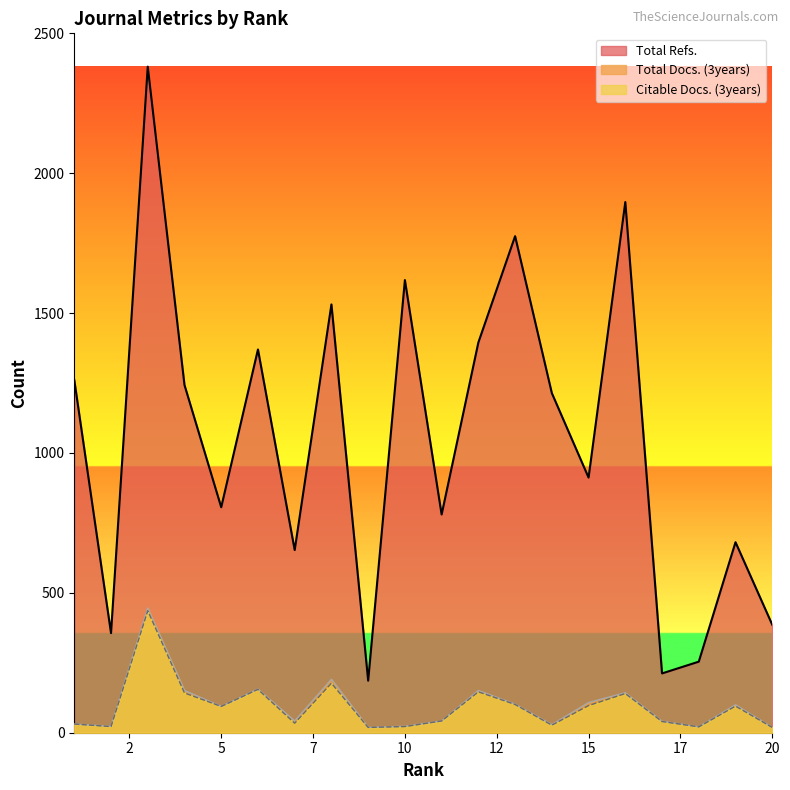

Reading left to right, transcribe all the data shown in this chart.

Total Refs.: 1261	356	2381	1243	806	1370	653	1531	186	1618	780	1395	1775	1214	912	1897	212	254	681	386
Total Docs. (3years): 31	23	446	151	94	156	42	191	19	23	42	151	102	29	108	143	41	21	100	19
Citable Docs. (3years): 31	22	436	142	94	155	34	177	19	22	42	146	101	27	97	140	40	21	95	19